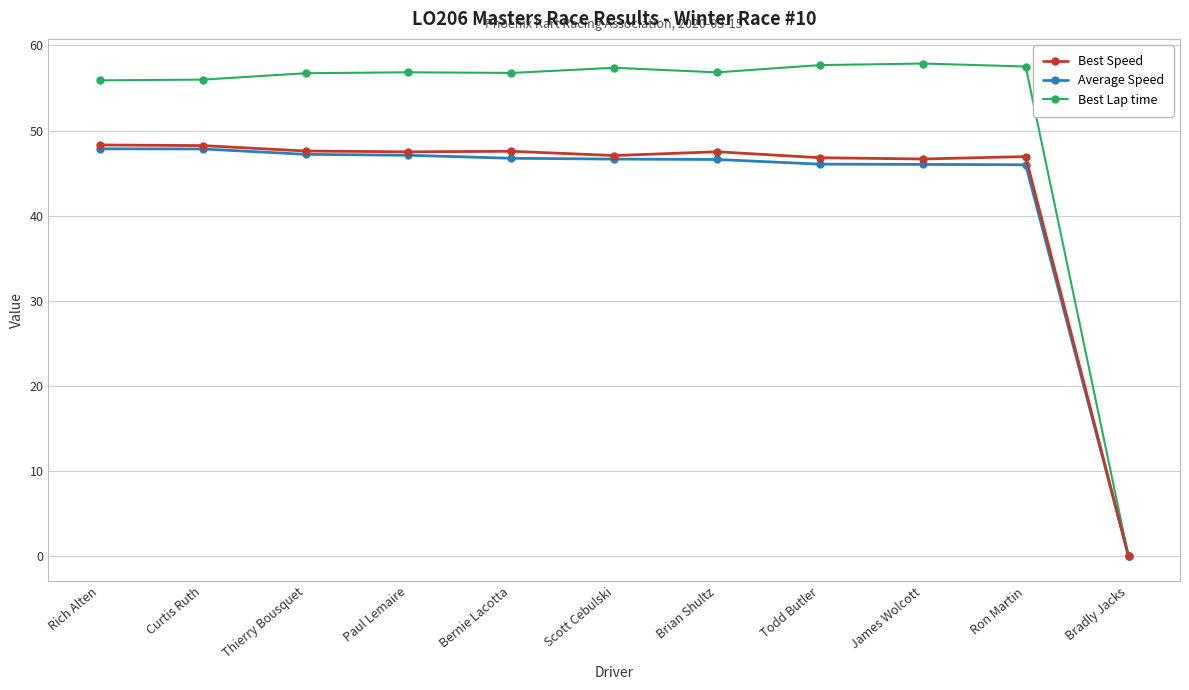

How many categories are shown in the chart?

11